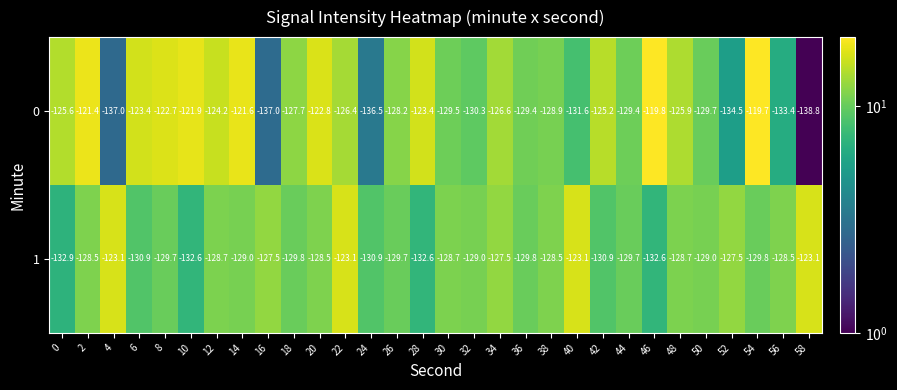

What is the total value across all series at 20?

-251.3